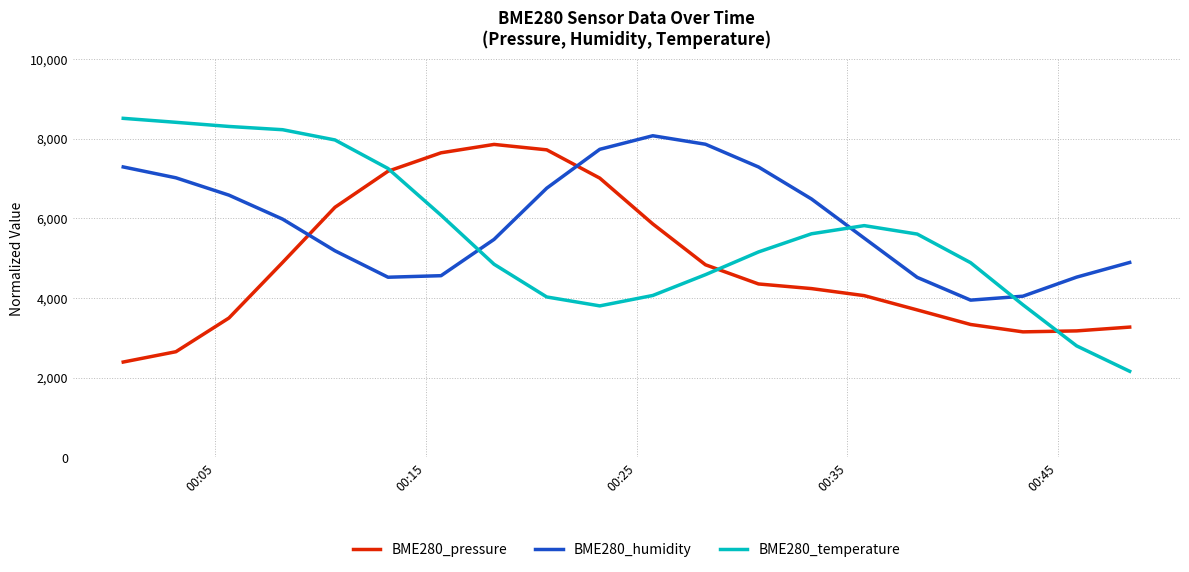

Which series has the widest spread of values?

BME280_temperature